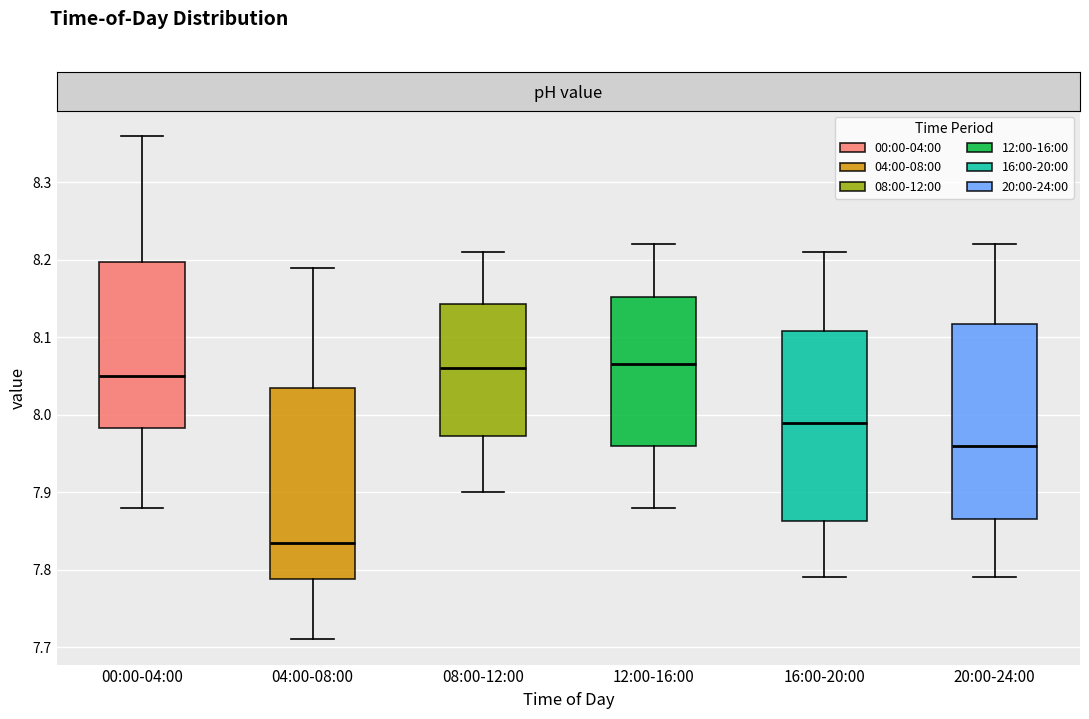

Reading left to right, read every box against the y-axis: the position of its median line, the range the box covers, and the ends of its whiskers. The values are not printed on the chart, so give them approximately, as read against the axis.

00:00-04:00: median 8.05, box 7.98 to 8.20, whiskers 7.88 to 8.36
04:00-08:00: median 7.84, box 7.79 to 8.04, whiskers 7.71 to 8.19
08:00-12:00: median 8.06, box 7.97 to 8.14, whiskers 7.90 to 8.21
12:00-16:00: median 8.07, box 7.96 to 8.15, whiskers 7.88 to 8.22
16:00-20:00: median 7.99, box 7.86 to 8.11, whiskers 7.79 to 8.21
20:00-24:00: median 7.96, box 7.87 to 8.12, whiskers 7.79 to 8.22